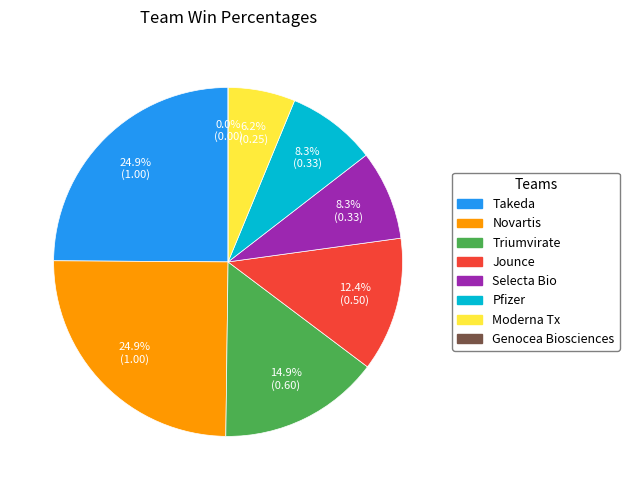

What percentage is NOT represented by Jounce?

87.6%